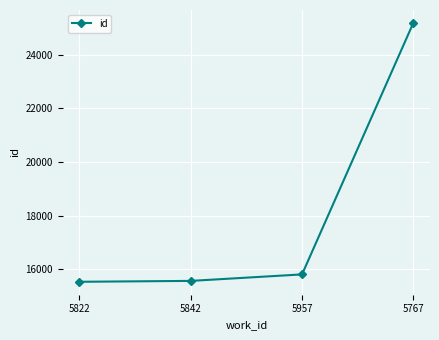

How many values are below 15813?

2